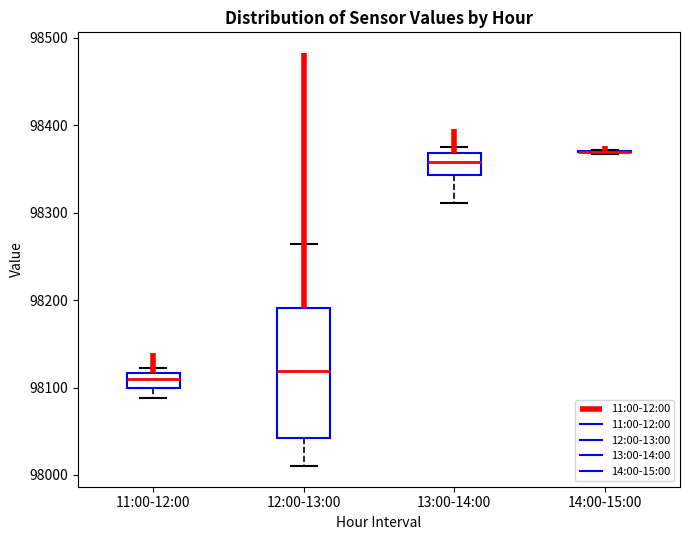

Reading left to right, transcribe this box plot: for each box, give where its median line is, the range the box spans, and where its two whiskers end, as read against the y-axis. The values are not printed on the chart, so give them approximately, as read against the axis.

11:00-12:00: median 98110, box 98100 to 98120, whiskers 98090 to 98120 (just above the box's upper edge)
12:00-13:00: median 98120, box 98040 to 98190, whiskers 98010 to 98260
13:00-14:00: median 98360, box 98340 to 98370, whiskers 98310 to 98370 (just above the box's upper edge)
14:00-15:00: box collapsed to a line at 98370, whiskers 98370 to 98370